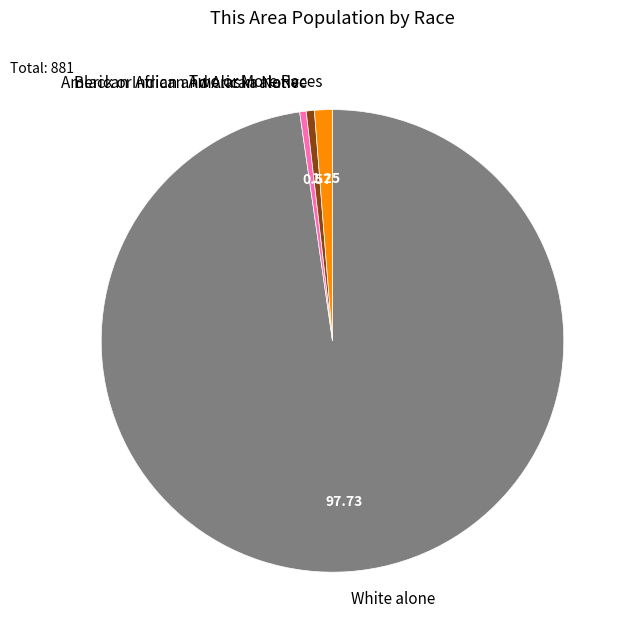

Which slice is the largest?

White alone